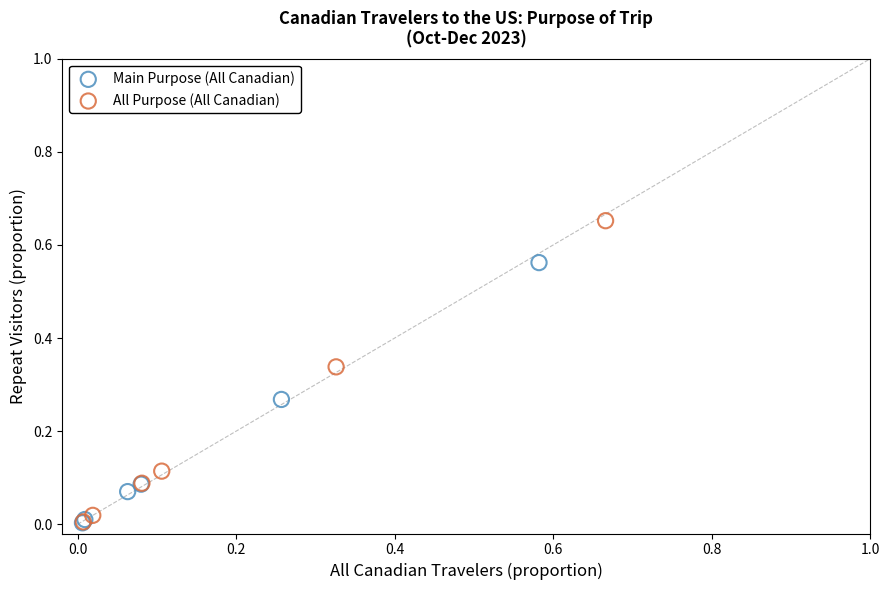

Which series contains the highest Y value?

All Purpose (All Canadian)